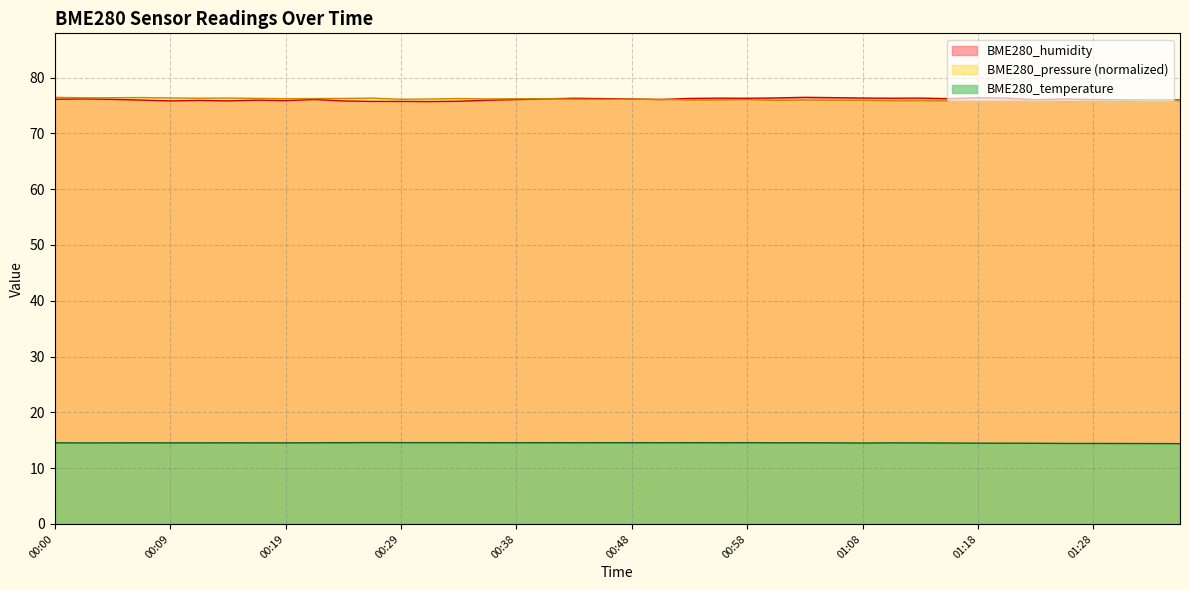

At which label does BME280_humidity reach its minimum?

00:31